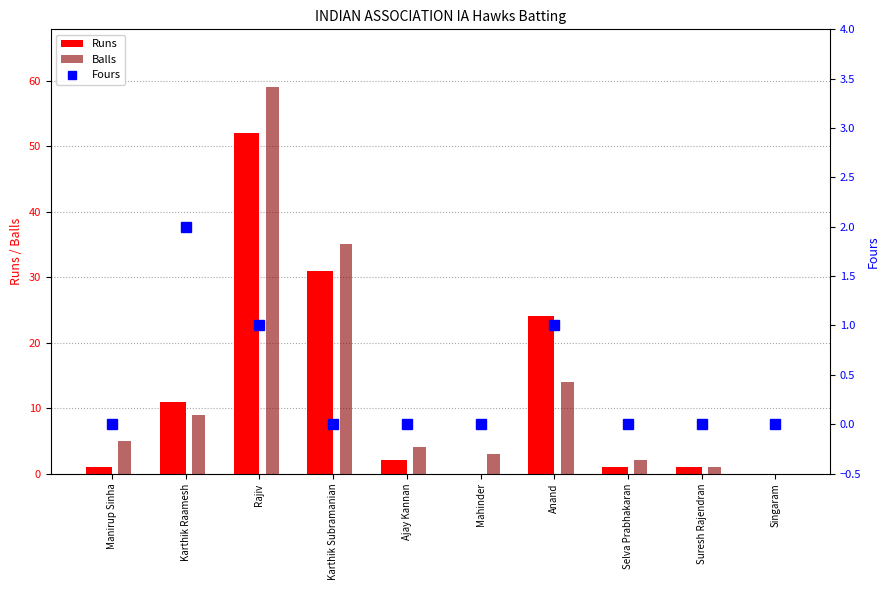

What is the average value of the Balls series?

13